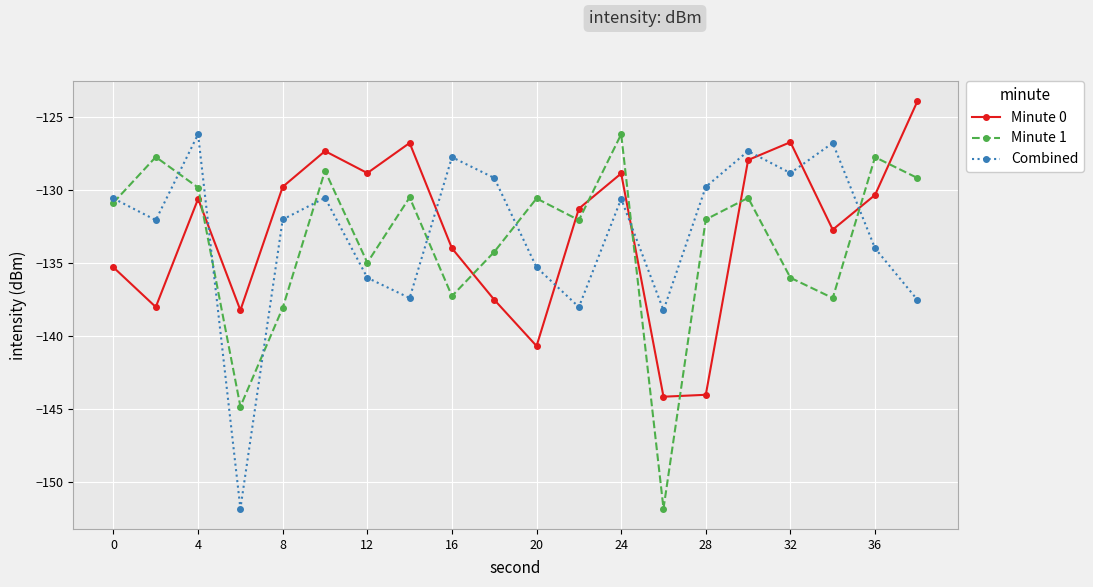

What is the minimum value shown in the chart?

-151.8